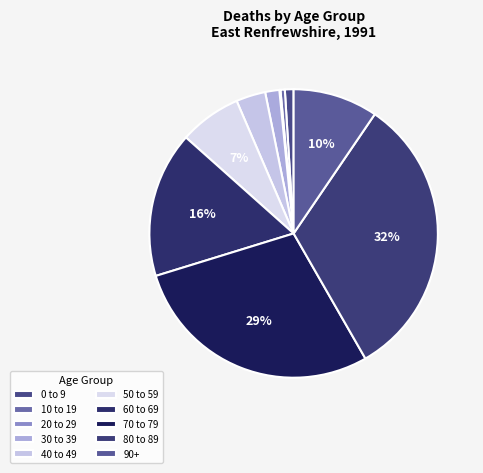

Rank the categories by value from highest to lowest.

80 to 89, 70 to 79, 60 to 69, 90+, 50 to 59, 40 to 49, 30 to 39, 0 to 9, 10 to 19, 20 to 29